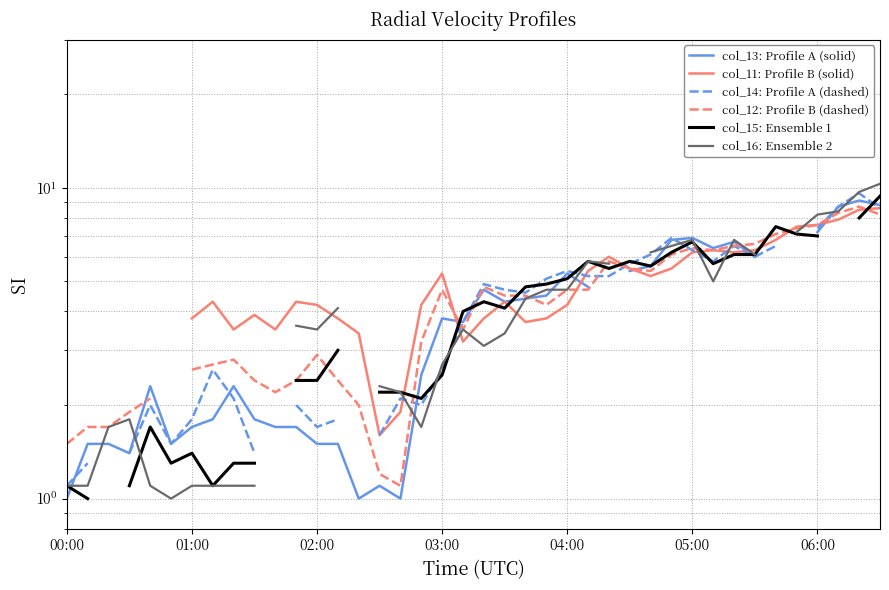

What is the label of the 18th point from the right?

22